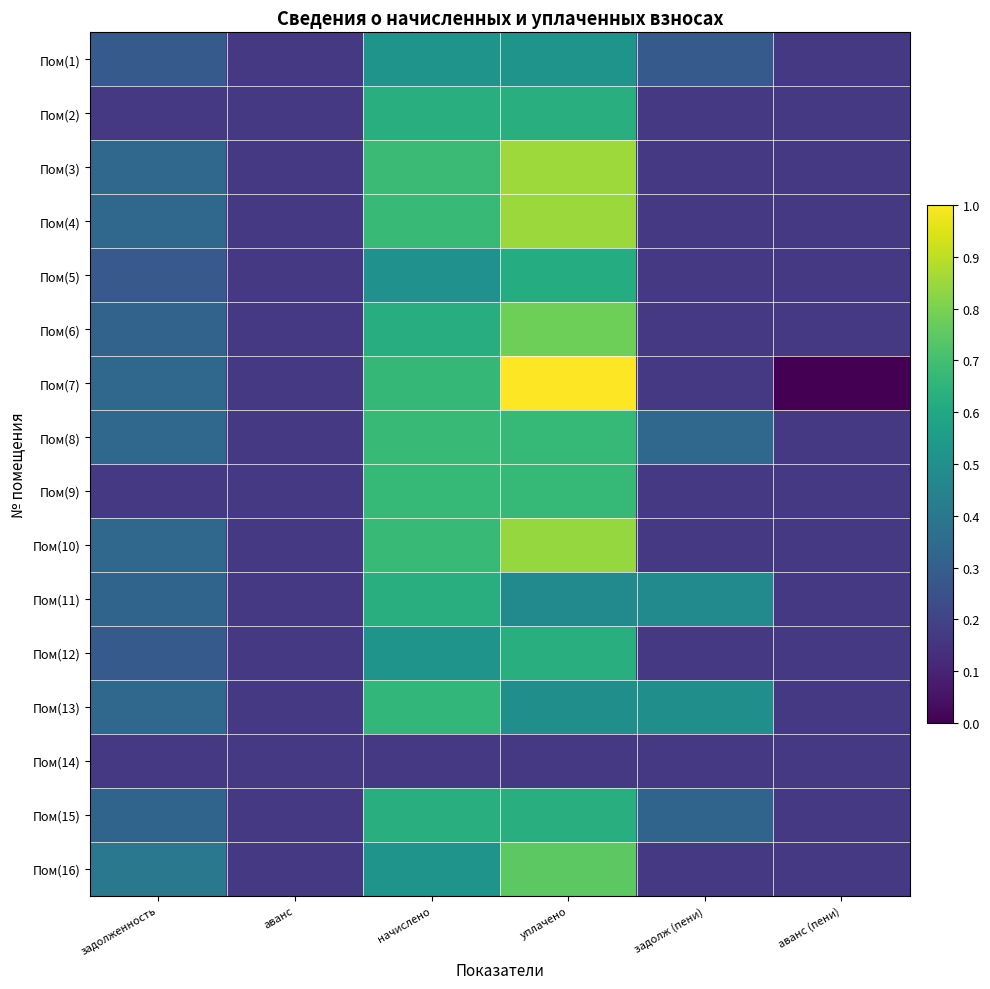

Reading left to right, extract all data points from this chart.

Пом(1): задолженность=0.3	аванс=0.2	начислено=0.5	уплачено=0.5	задолж (пени)=0.3	аванс (пени)=0.2
Пом(2): задолженность=0.2	аванс=0.2	начислено=0.6	уплачено=0.6	задолж (пени)=0.2	аванс (пени)=0.2
Пом(3): задолженность=0.3	аванс=0.2	начислено=0.7	уплачено=0.9	задолж (пени)=0.2	аванс (пени)=0.2
Пом(4): задолженность=0.3	аванс=0.2	начислено=0.7	уплачено=0.8	задолж (пени)=0.2	аванс (пени)=0.2
Пом(5): задолженность=0.3	аванс=0.2	начислено=0.5	уплачено=0.6	задолж (пени)=0.2	аванс (пени)=0.2
Пом(6): задолженность=0.3	аванс=0.2	начислено=0.6	уплачено=0.8	задолж (пени)=0.2	аванс (пени)=0.2
Пом(7): задолженность=0.3	аванс=0.2	начислено=0.7	уплачено=1.0	задолж (пени)=0.2	аванс (пени)=0.0
Пом(8): задолженность=0.3	аванс=0.2	начислено=0.7	уплачено=0.7	задолж (пени)=0.3	аванс (пени)=0.2
Пом(9): задолженность=0.2	аванс=0.2	начислено=0.7	уплачено=0.7	задолж (пени)=0.2	аванс (пени)=0.2
Пом(10): задолженность=0.3	аванс=0.2	начислено=0.7	уплачено=0.8	задолж (пени)=0.2	аванс (пени)=0.2
Пом(11): задолженность=0.3	аванс=0.2	начислено=0.6	уплачено=0.5	задолж (пени)=0.5	аванс (пени)=0.2
Пом(12): задолженность=0.3	аванс=0.2	начислено=0.5	уплачено=0.6	задолж (пени)=0.2	аванс (пени)=0.2
Пом(13): задолженность=0.3	аванс=0.2	начислено=0.7	уплачено=0.5	задолж (пени)=0.5	аванс (пени)=0.2
Пом(14): задолженность=0.2	аванс=0.2	начислено=0.2	уплачено=0.2	задолж (пени)=0.2	аванс (пени)=0.2
Пом(15): задолженность=0.3	аванс=0.2	начислено=0.6	уплачено=0.6	задолж (пени)=0.3	аванс (пени)=0.2
Пом(16): задолженность=0.4	аванс=0.2	начислено=0.5	уплачено=0.7	задолж (пени)=0.2	аванс (пени)=0.2